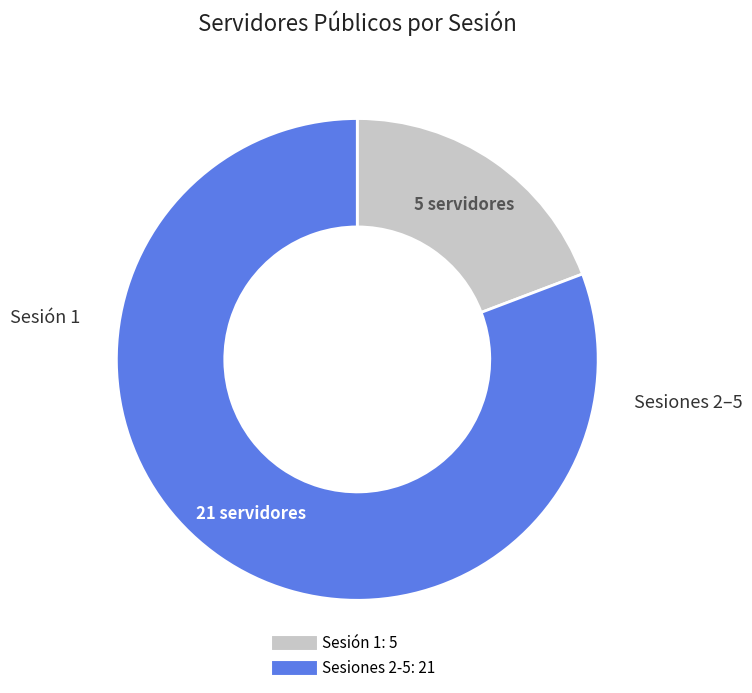

Is there a majority slice in this chart?

Yes